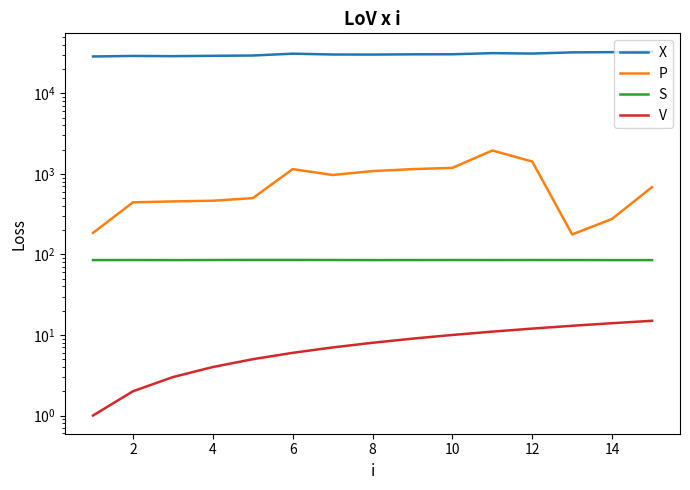

How many data points does each series have?

15